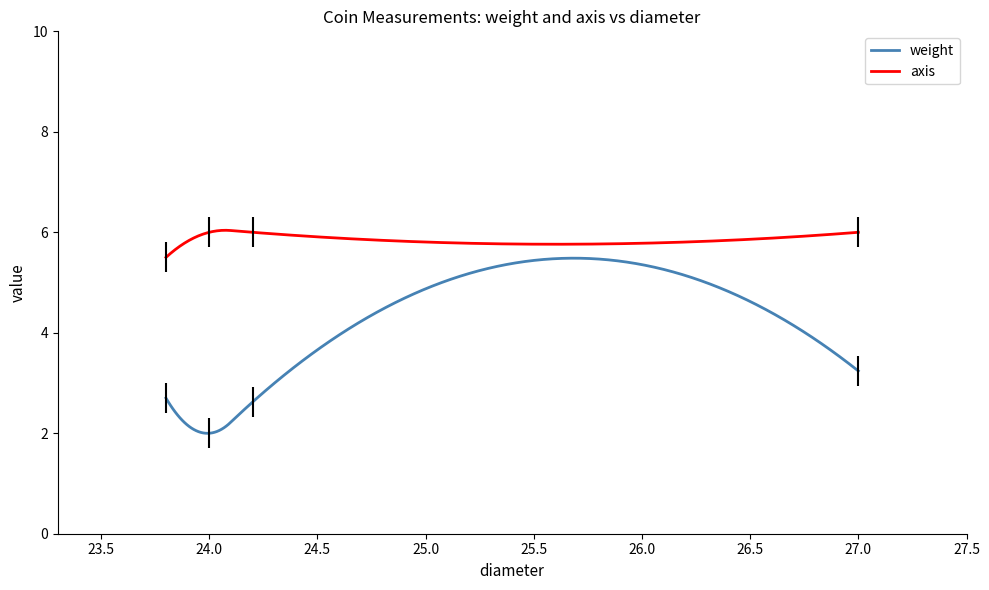

What is the average value of the weight series?

2.6